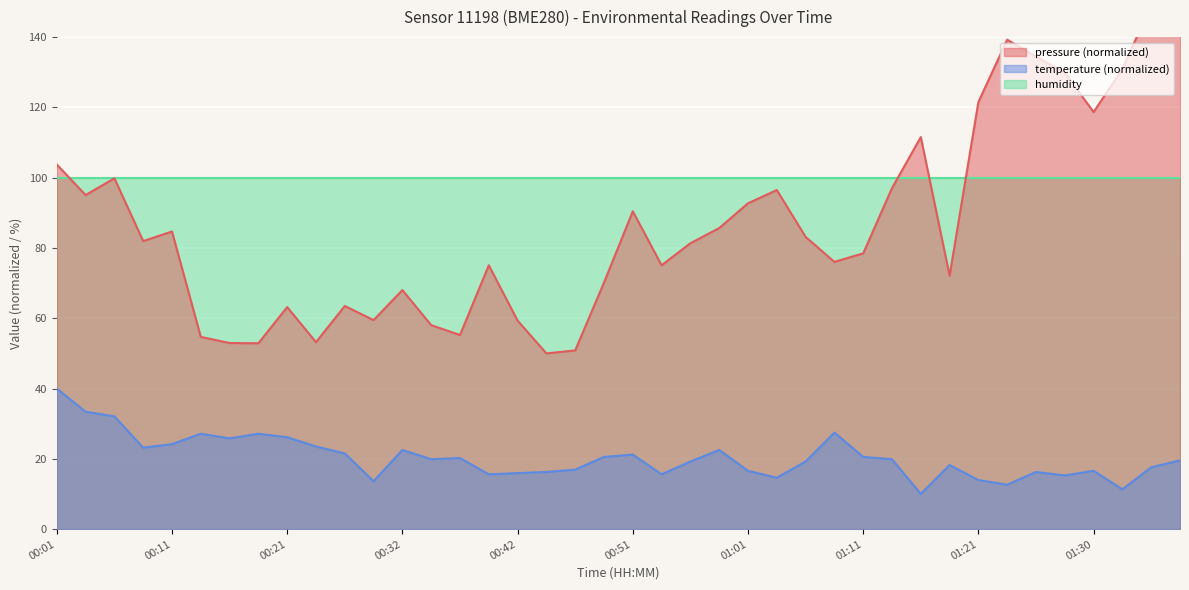

Read the pressure value at 00:03.

95.1